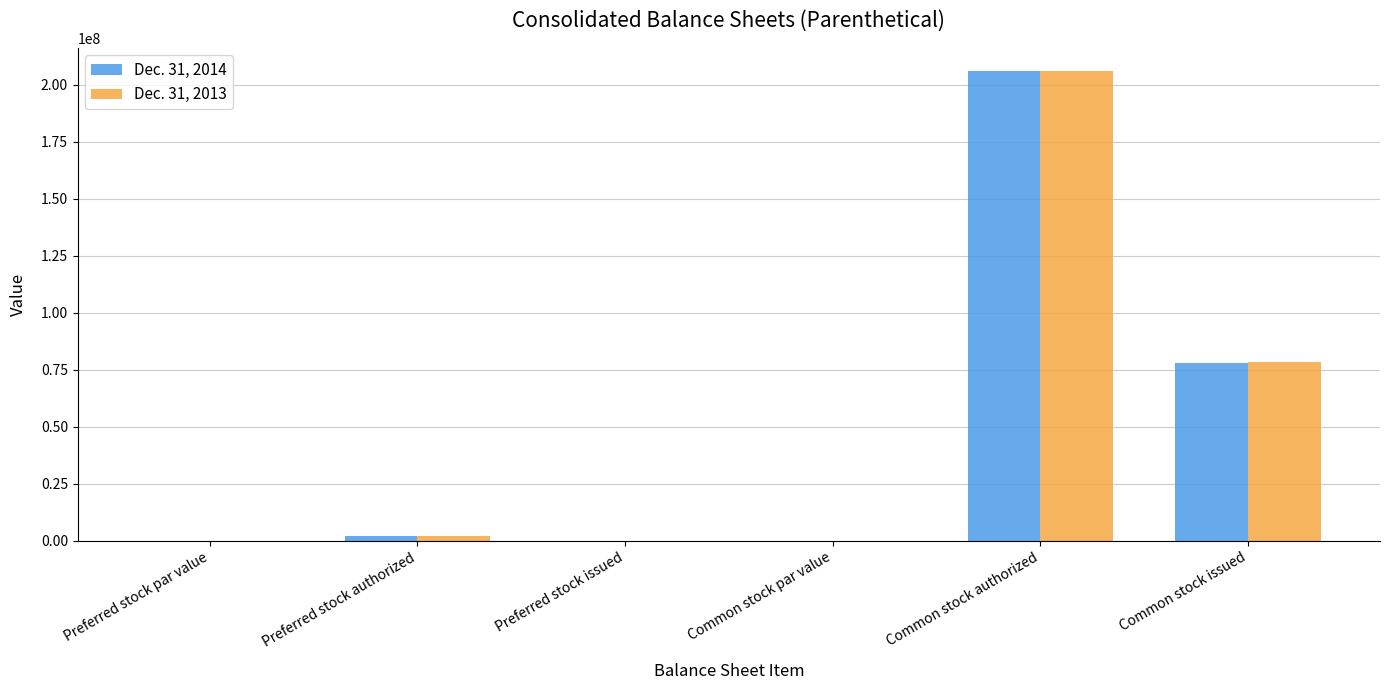

Where is Dec. 31, 2013 nearest to the value 103000000?

Common stock issued